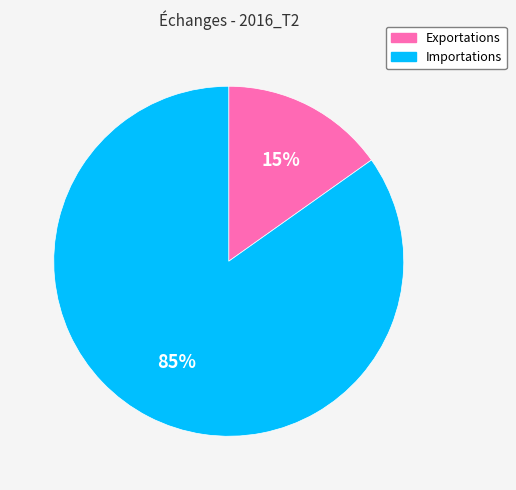

To the nearest percent, what is the average slice percentage?

50%